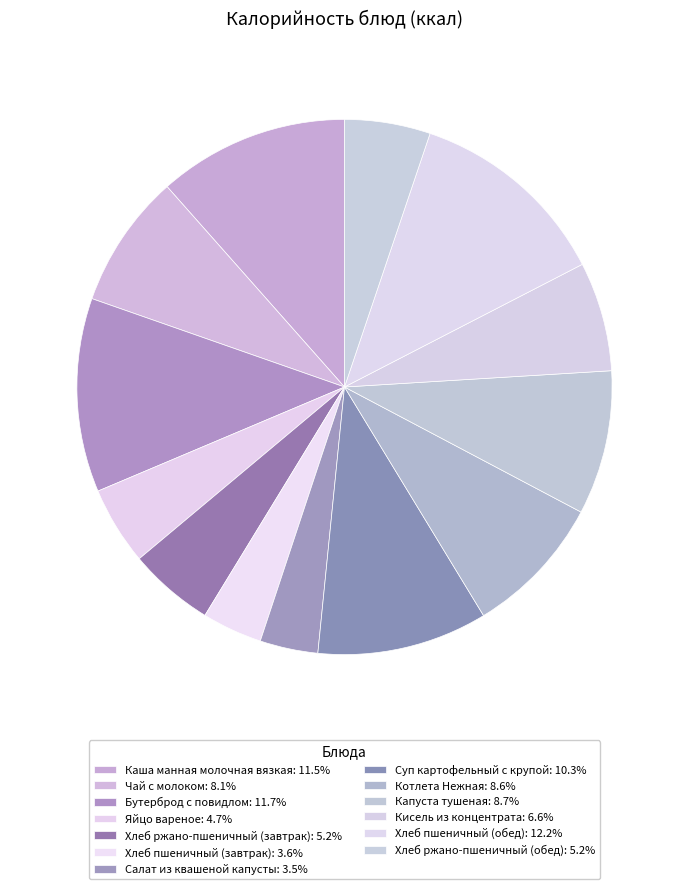

What percentage is NOT represented by Хлеб пшеничный (завтрак)?

96.4%